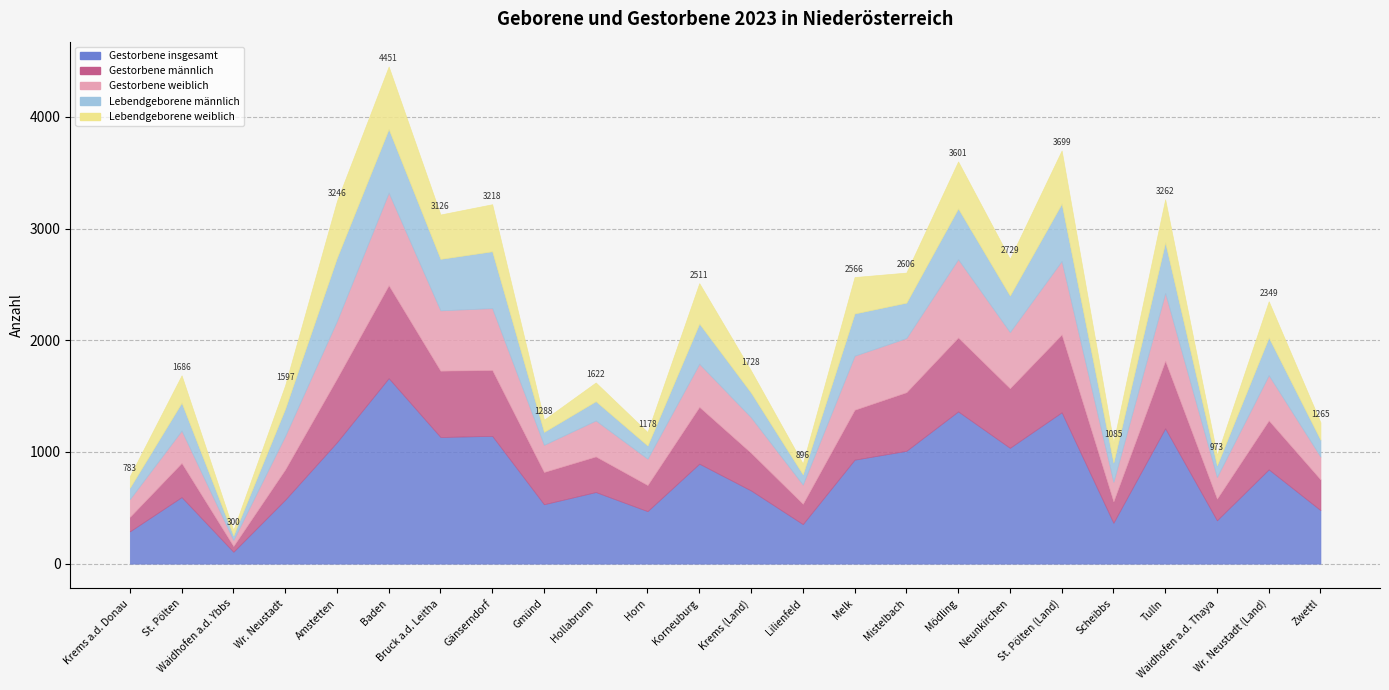

Reading right to left, what are all the values shown in this chart?

Gestorbene insgesamt: Zwettl=479	Wr. Neustadt (Land)=844	Waidhofen a.d. Thaya=388	Tulln=1212	Scheibbs=366	St. Pölten (Land)=1355	Neunkirchen=1037	Mödling=1363	Mistelbach=1010	Melk=931	Lilienfeld=354	Krems (Land)=655	Korneuburg=895	Horn=470	Hollabrunn=641	Gmünd=532	Gänserndorf=1144	Bruck a.d. Leitha=1134	Baden=1661	Amstetten=1087	Wr. Neustadt=572	Waidhofen a.d. Ybbs=106	St. Pölten=596	Krems a.d. Donau=289
Gestorbene männlich: Zwettl=275	Wr. Neustadt (Land)=439	Waidhofen a.d. Thaya=194	Tulln=605	Scheibbs=192	St. Pölten (Land)=697	Neunkirchen=534	Mödling=662	Mistelbach=525	Melk=447	Lilienfeld=182	Krems (Land)=337	Korneuburg=509	Horn=234	Hollabrunn=319	Gmünd=289	Gänserndorf=590	Bruck a.d. Leitha=594	Baden=832	Amstetten=571	Wr. Neustadt=272	Waidhofen a.d. Ybbs=52	St. Pölten=306	Krems a.d. Donau=130
Gestorbene weiblich: Zwettl=204	Wr. Neustadt (Land)=405	Waidhofen a.d. Thaya=194	Tulln=607	Scheibbs=174	St. Pölten (Land)=658	Neunkirchen=503	Mödling=701	Mistelbach=485	Melk=484	Lilienfeld=172	Krems (Land)=318	Korneuburg=386	Horn=236	Hollabrunn=322	Gmünd=243	Gänserndorf=554	Bruck a.d. Leitha=540	Baden=829	Amstetten=516	Wr. Neustadt=300	Waidhofen a.d. Ybbs=54	St. Pölten=290	Krems a.d. Donau=159
Lebendgeborene männlich: Zwettl=151	Wr. Neustadt (Land)=338	Waidhofen a.d. Thaya=105	Tulln=453	Scheibbs=174	St. Pölten (Land)=514	Neunkirchen=327	Mödling=455	Mistelbach=317	Melk=378	Lilienfeld=92	Krems (Land)=221	Korneuburg=360	Horn=118	Hollabrunn=173	Gmünd=116	Gänserndorf=509	Bruck a.d. Leitha=461	Baden=570	Amstetten=565	Wr. Neustadt=244	Waidhofen a.d. Ybbs=41	St. Pölten=250	Krems a.d. Donau=103
Lebendgeborene weiblich: Zwettl=156	Wr. Neustadt (Land)=323	Waidhofen a.d. Thaya=92	Tulln=385	Scheibbs=179	St. Pölten (Land)=475	Neunkirchen=328	Mödling=420	Mistelbach=269	Melk=326	Lilienfeld=96	Krems (Land)=197	Korneuburg=361	Horn=120	Hollabrunn=167	Gmünd=108	Gänserndorf=421	Bruck a.d. Leitha=397	Baden=559	Amstetten=507	Wr. Neustadt=209	Waidhofen a.d. Ybbs=47	St. Pölten=244	Krems a.d. Donau=102